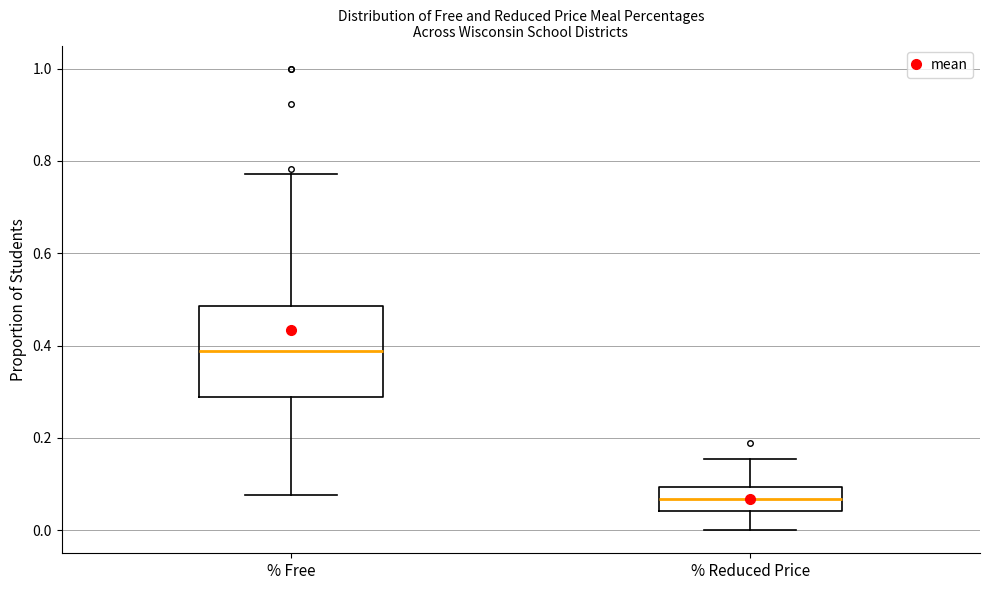

Where does the lower whisker of the box for % Free end on the y-axis? The values are not printed on the chart, so give them approximately, as read against the axis.

0.08